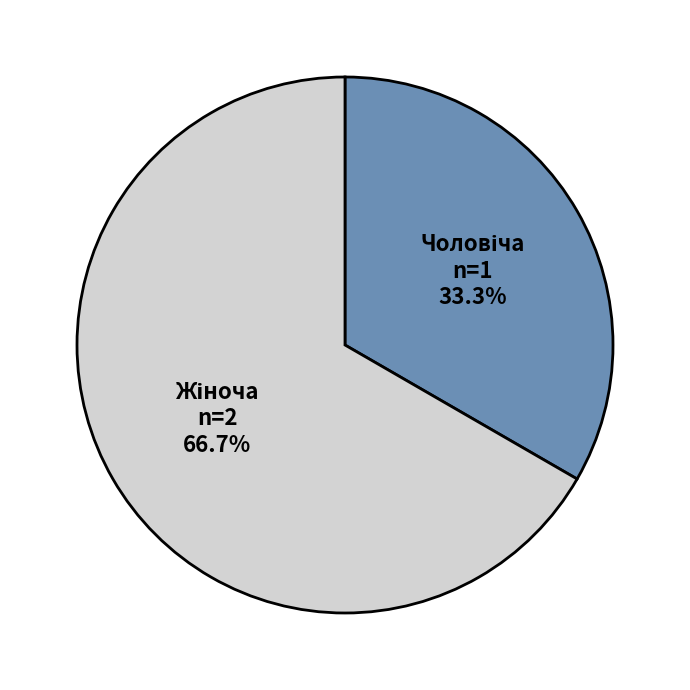

Does any single category account for the majority?

Yes